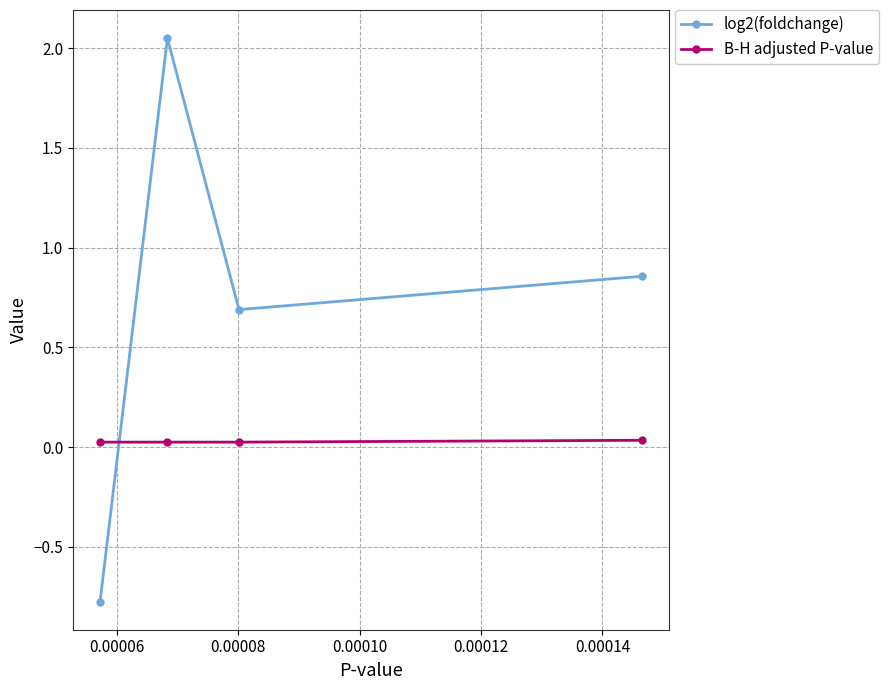

After their last crossing, which series has the higher values: log2(foldchange) or B-H adjusted P-value?

log2(foldchange)